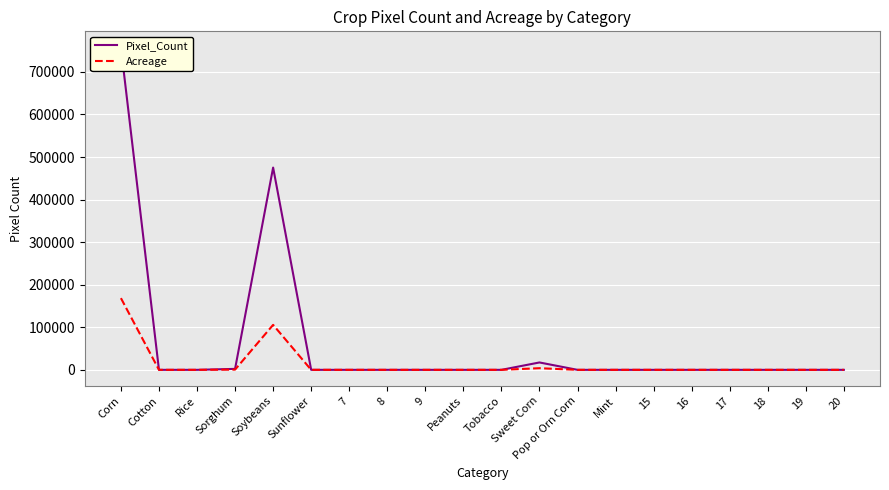

What is the label of the 5th point from the left?

Soybeans